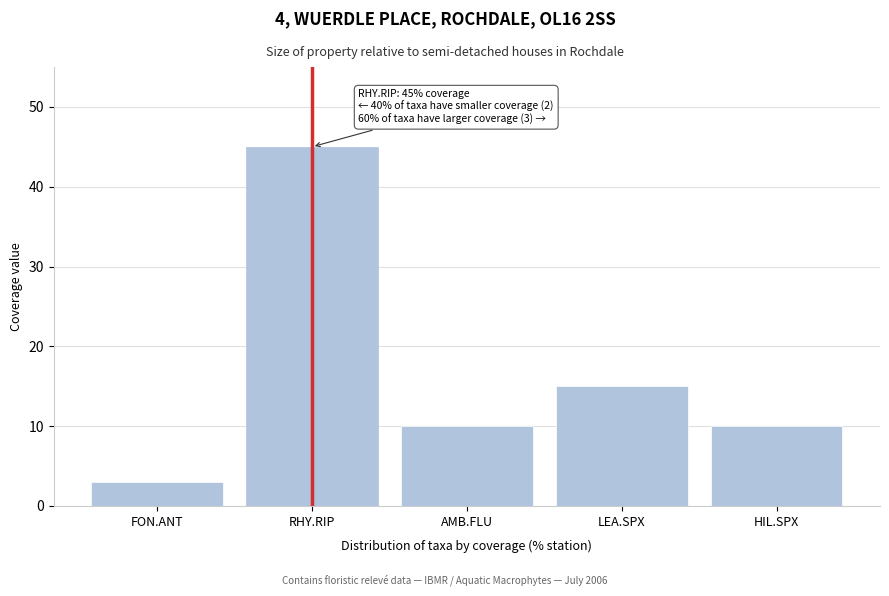

Reading right to left, list all the values displayed in this chart.

10	15	10	45	3